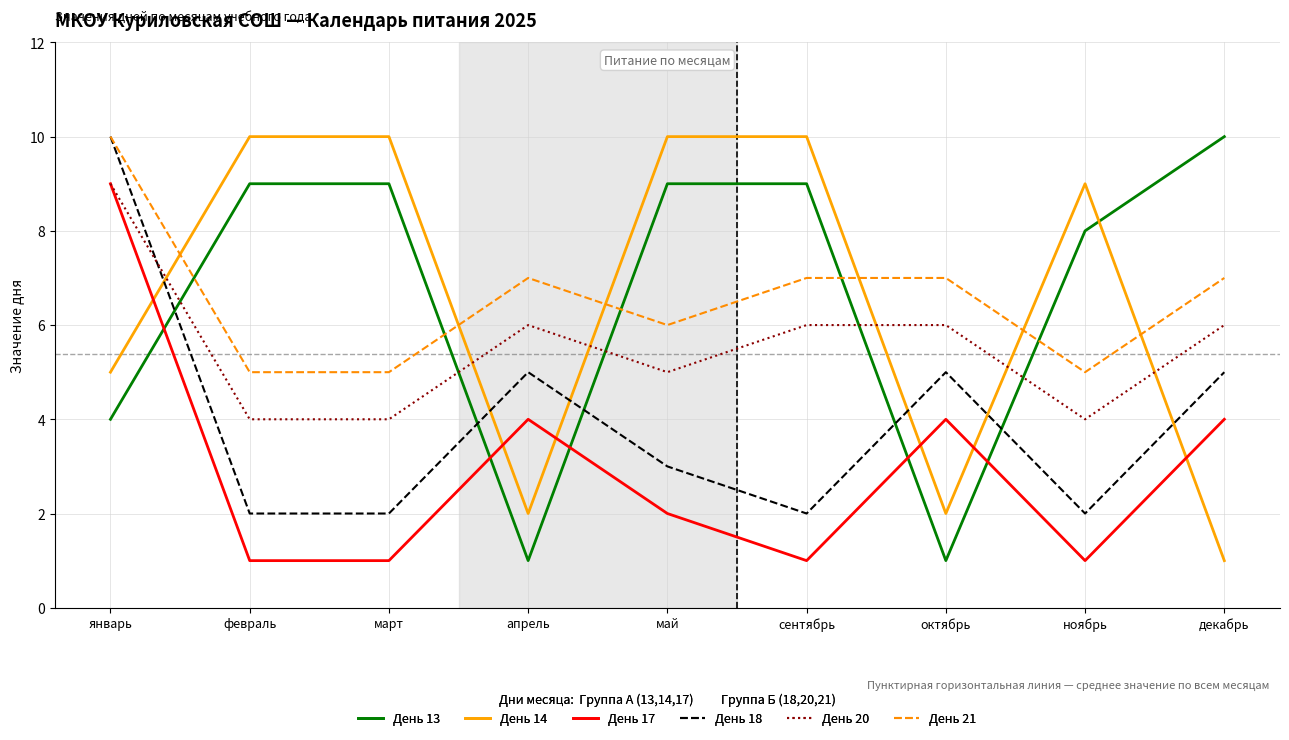

What is the maximum value shown in the chart?

10